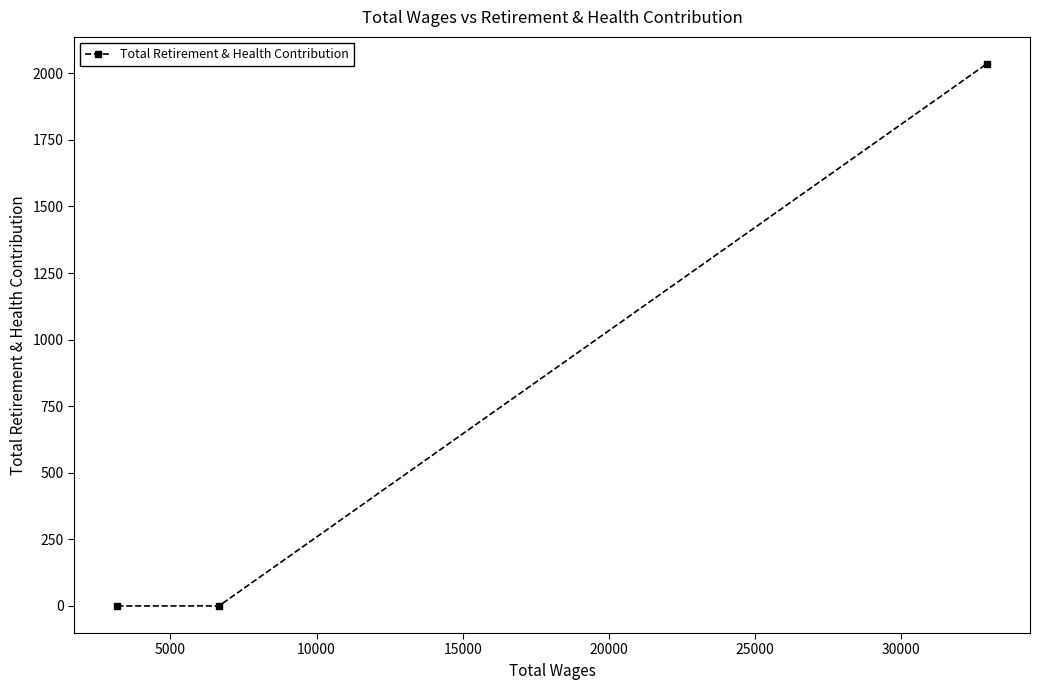

What is the sum of all values?

2035